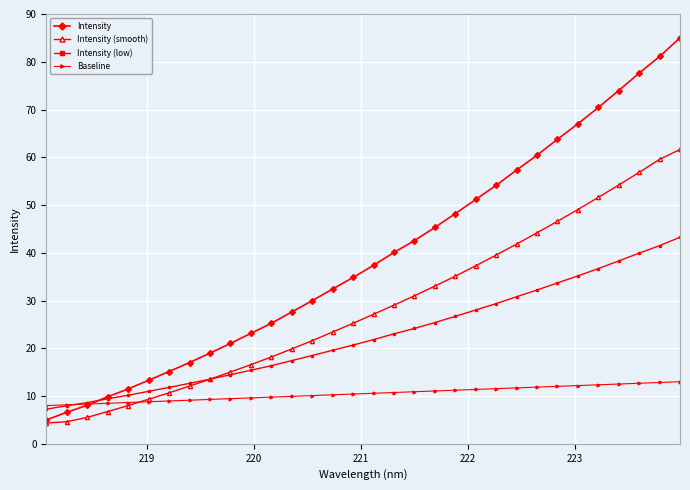

True or false: Intensity (low) and Intensity intersect in this chart.

True